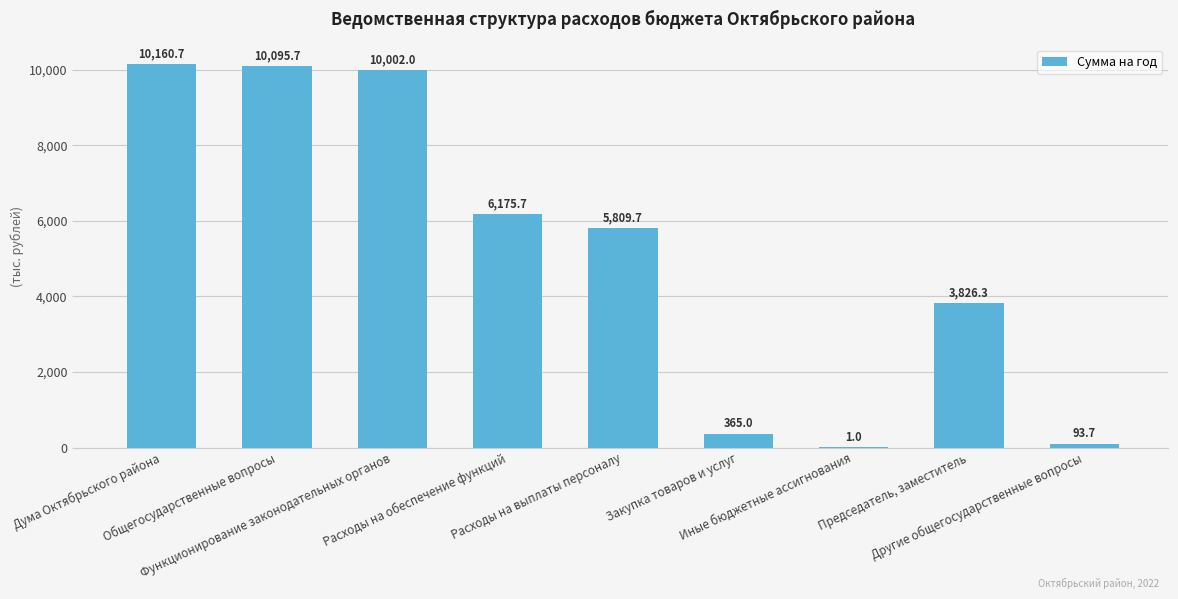

What is the greatest value displayed?

10160.7